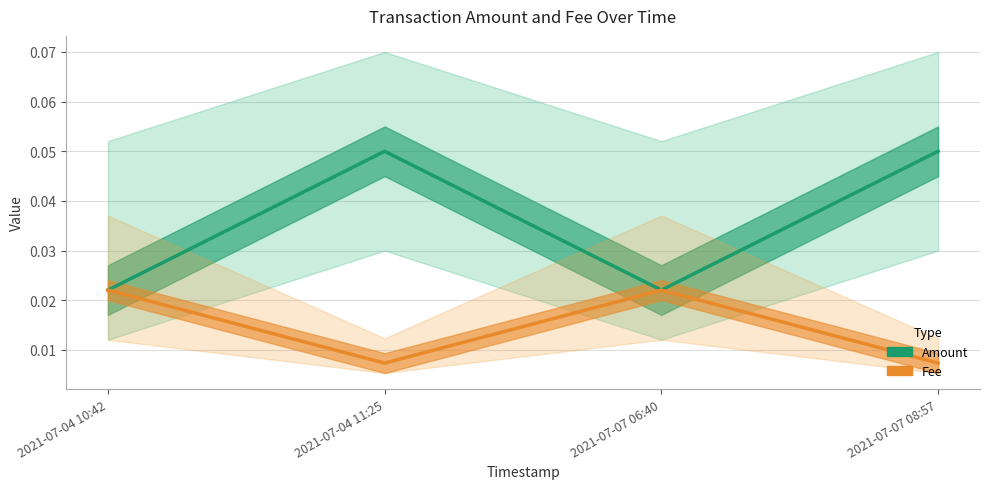

List the series in order of their peak value, highest first.

Amount, Fee